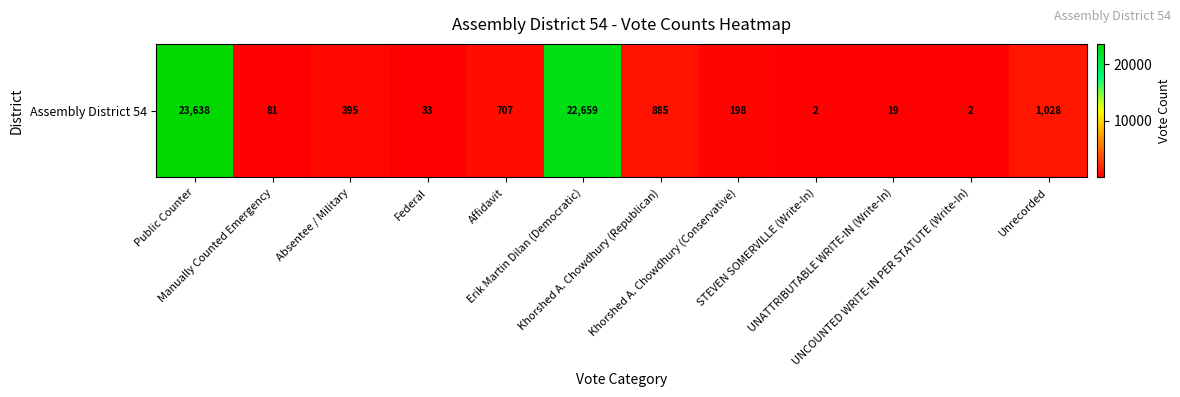

Reading left to right, what are all the values shown in this chart?

Public Counter=23638	Manually Counted Emergency=81	Absentee / Military=395	Federal=33	Affidavit=707	Erik Martin Dilan (Democratic)=22659	Khorshed A. Chowdhury (Republican)=885	Khorshed A. Chowdhury (Conservative)=198	STEVEN SOMERVILLE (Write-In)=2	UNATTRIBUTABLE WRITE-IN (Write-In)=19	UNCOUNTED WRITE-IN PER STATUTE (Write-In)=2	Unrecorded=1028